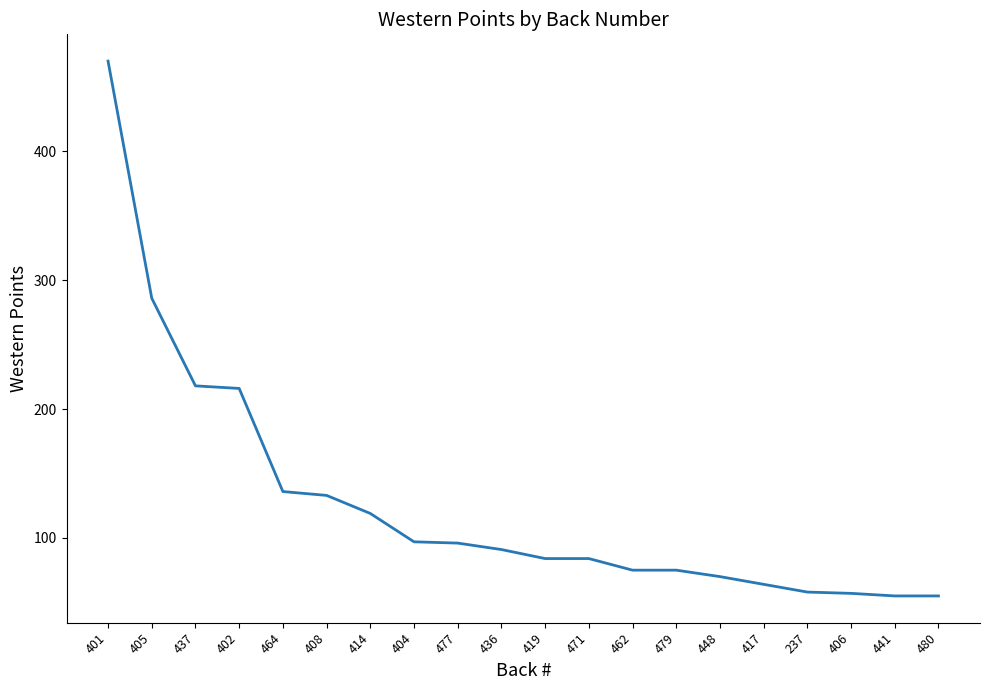

True or false: the data shows 57 at 406.

True